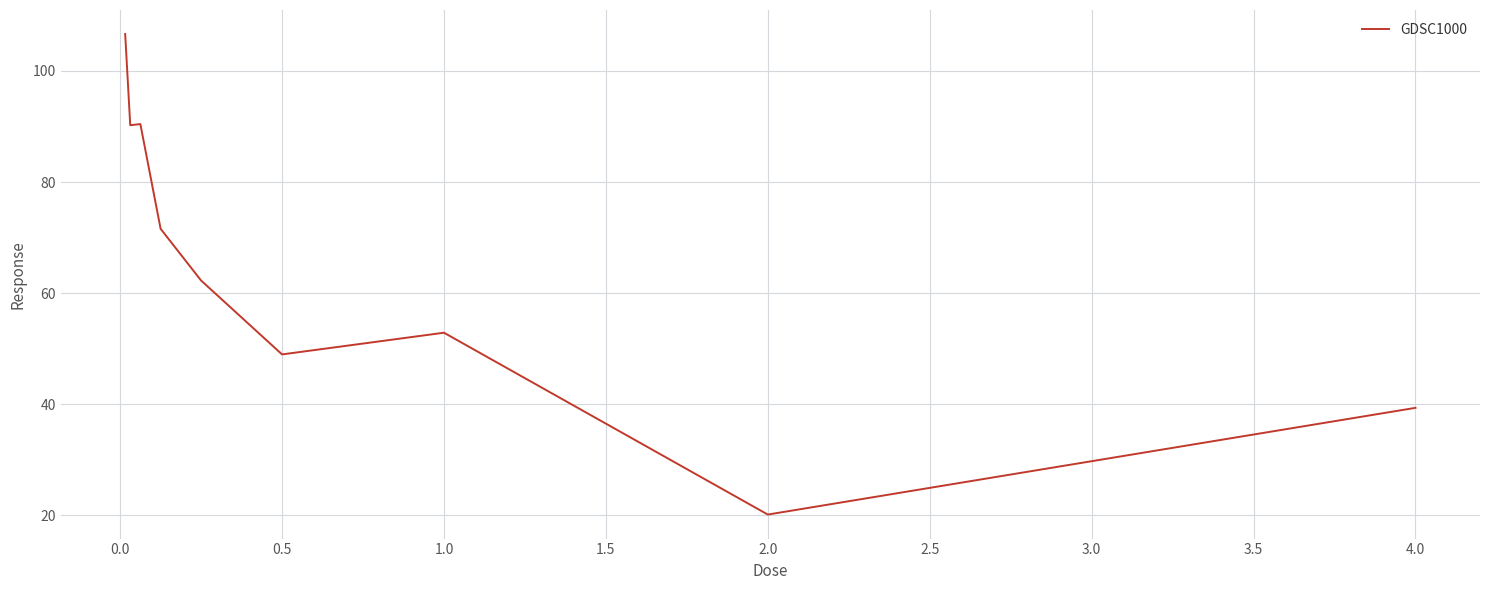

What is the difference between the maximum and minimum values?

86.5